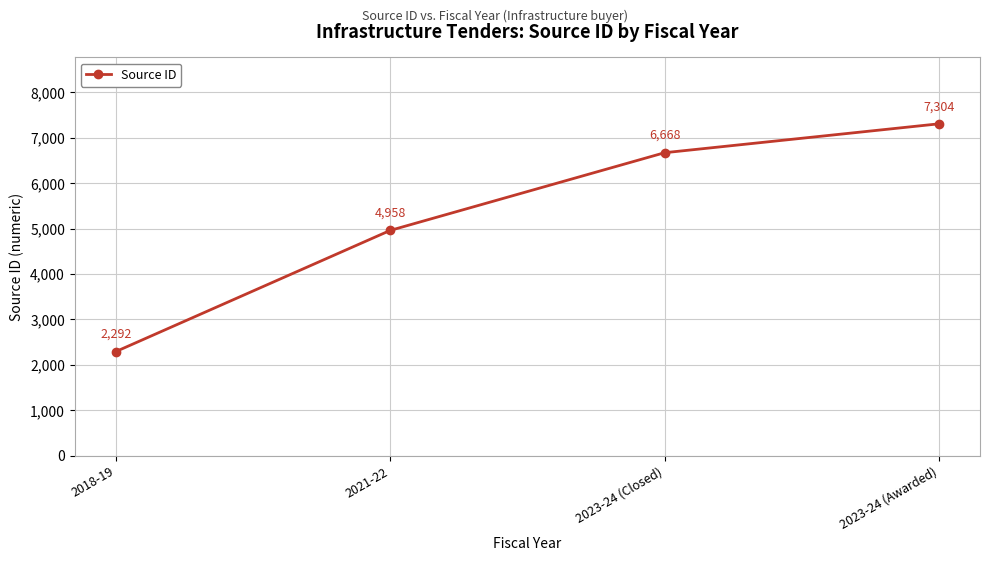

Between 2023-24 (Closed) and 2021-22, which is larger?

2023-24 (Closed)